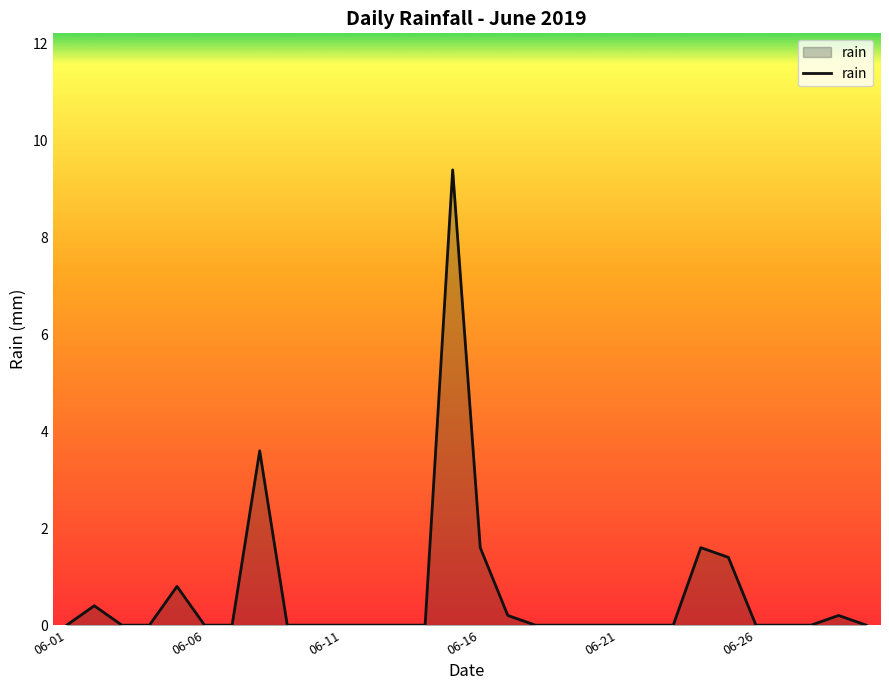

What is the maximum value shown in the chart?

9.4